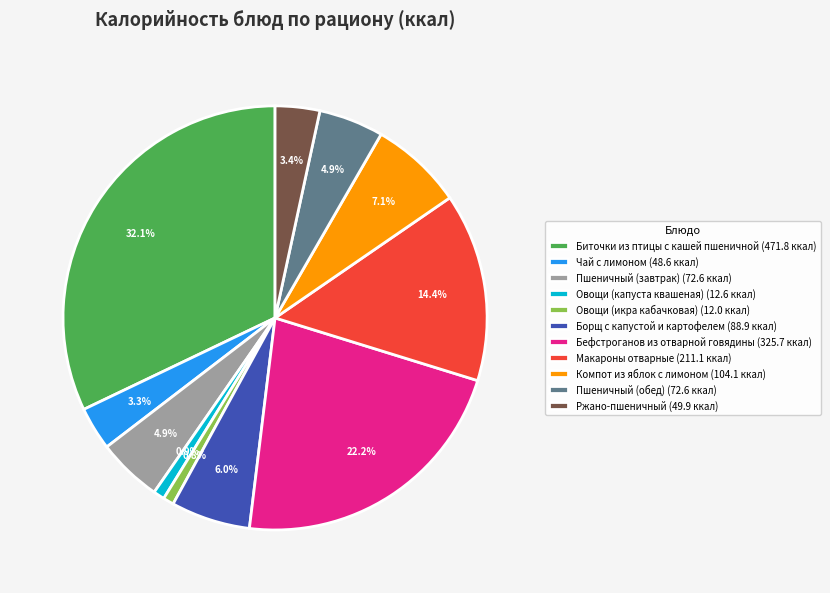

To the nearest percent, what is the average slice percentage?

9%